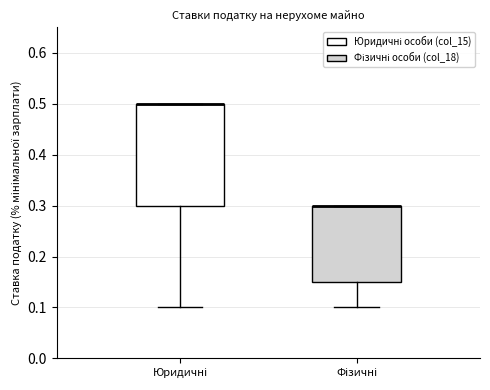

Reading left to right, read every box against the y-axis: the position of its median line, the range the box covers, and the ends of its whiskers. The values are not printed on the chart, so give them approximately, as read against the axis.

Юридичні: median 0.50 (drawn on the box's upper edge), box 0.30 to 0.50, whiskers 0.10 to 0.50
Фізичні: median 0.30 (drawn on the box's upper edge), box 0.15 to 0.30, whiskers 0.10 to 0.30